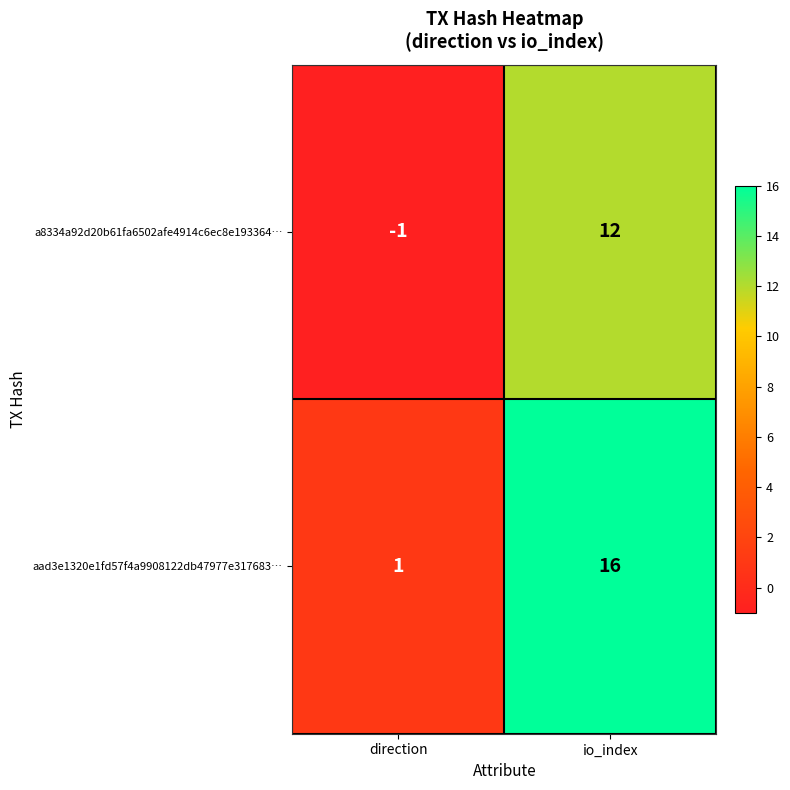

At which category is the sum across all series the highest?

io_index